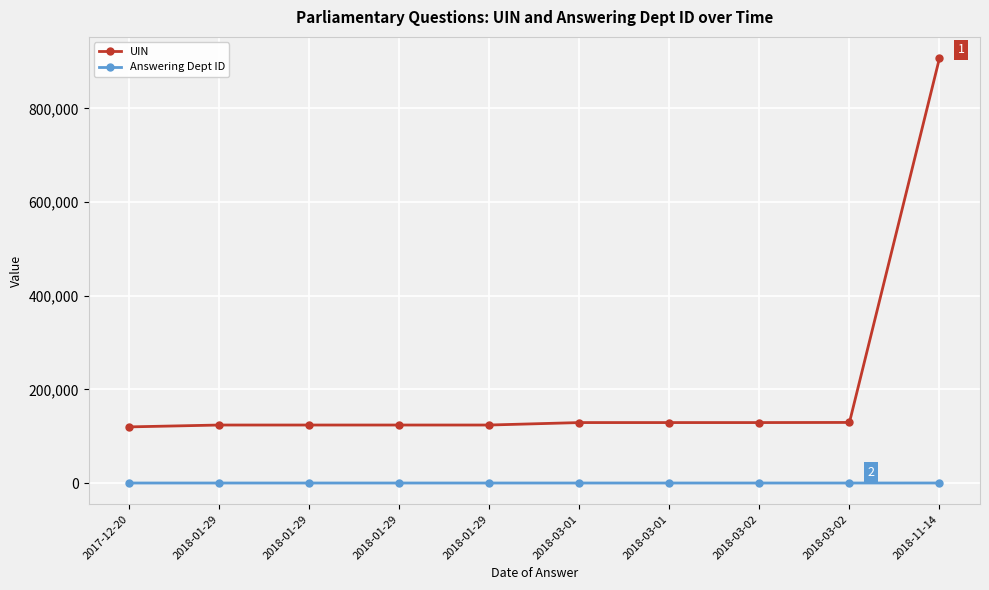

What is the difference between the second highest and minimum values in the UIN series?

9502